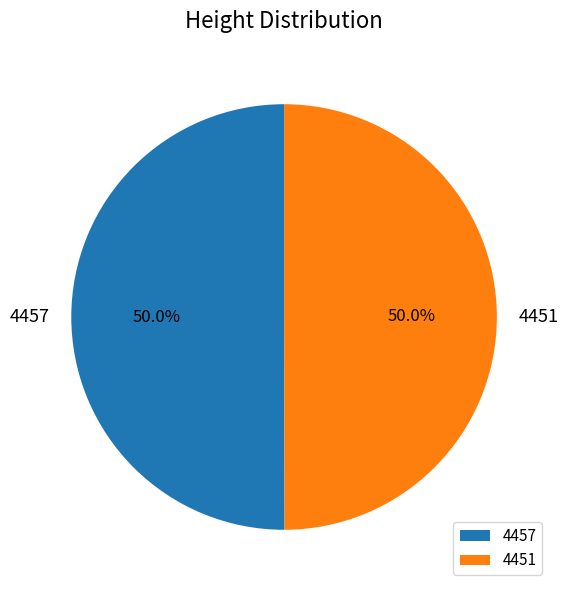

The 4457 slice represents 50% of the pie. True or false?

True